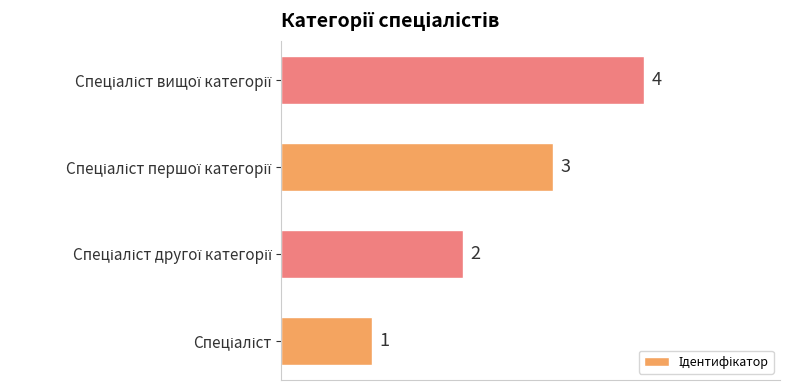

What is the greatest value displayed?

4